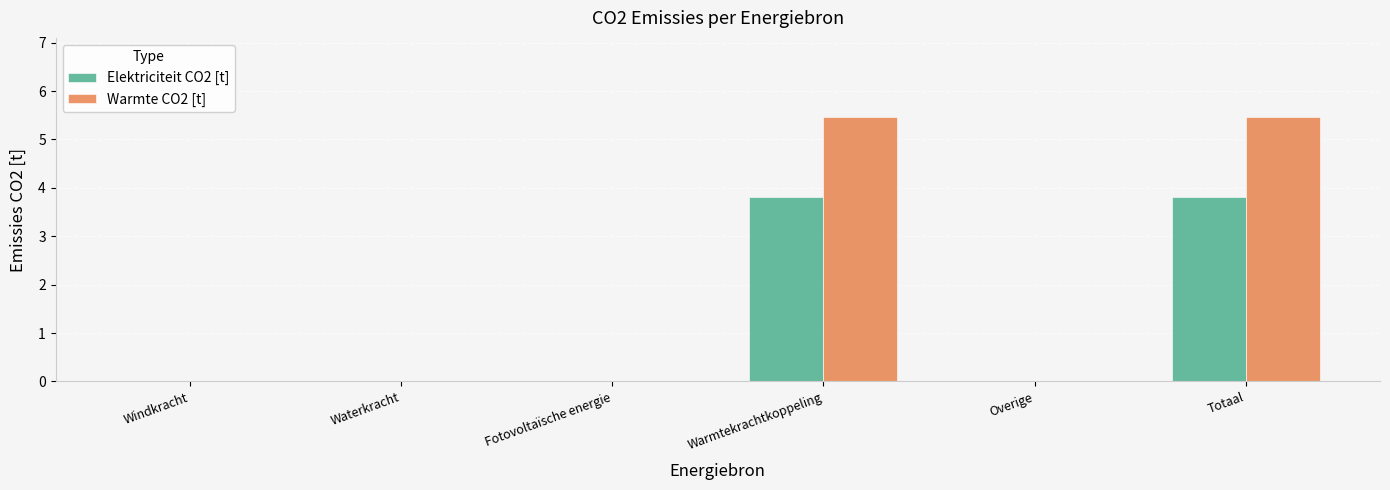

How many groups of bars are there?

6